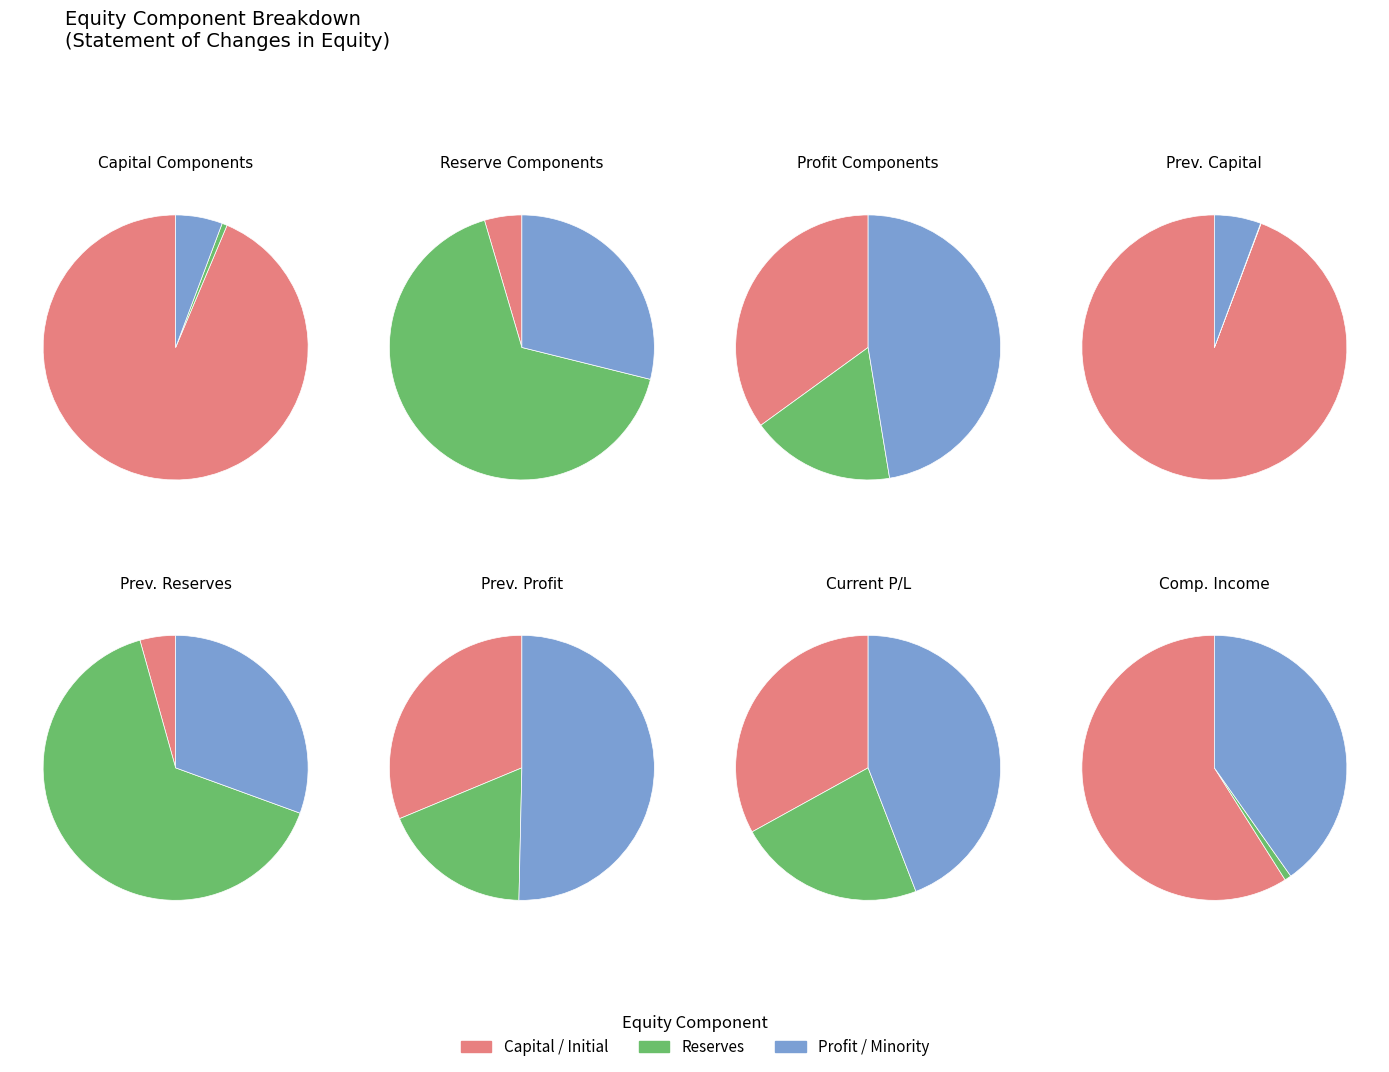

To the nearest percent, what percentage of the pie is Initial (subscribed) capital?

39%